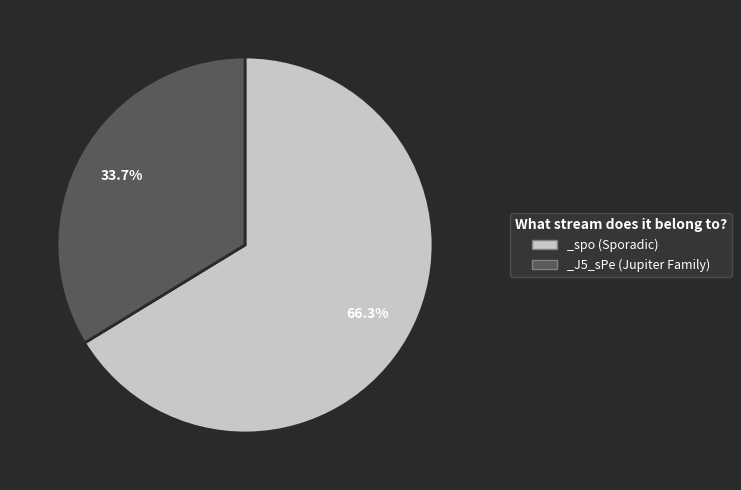

How many slices are in this pie chart?

2